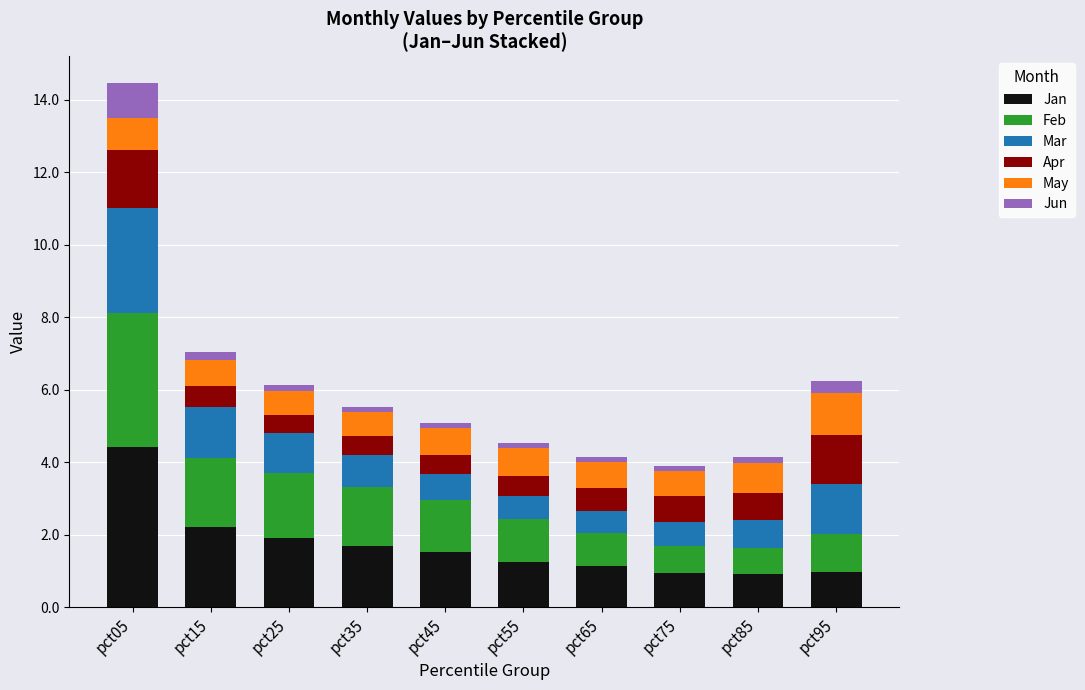

What is the average value of the Jan series?

1.7